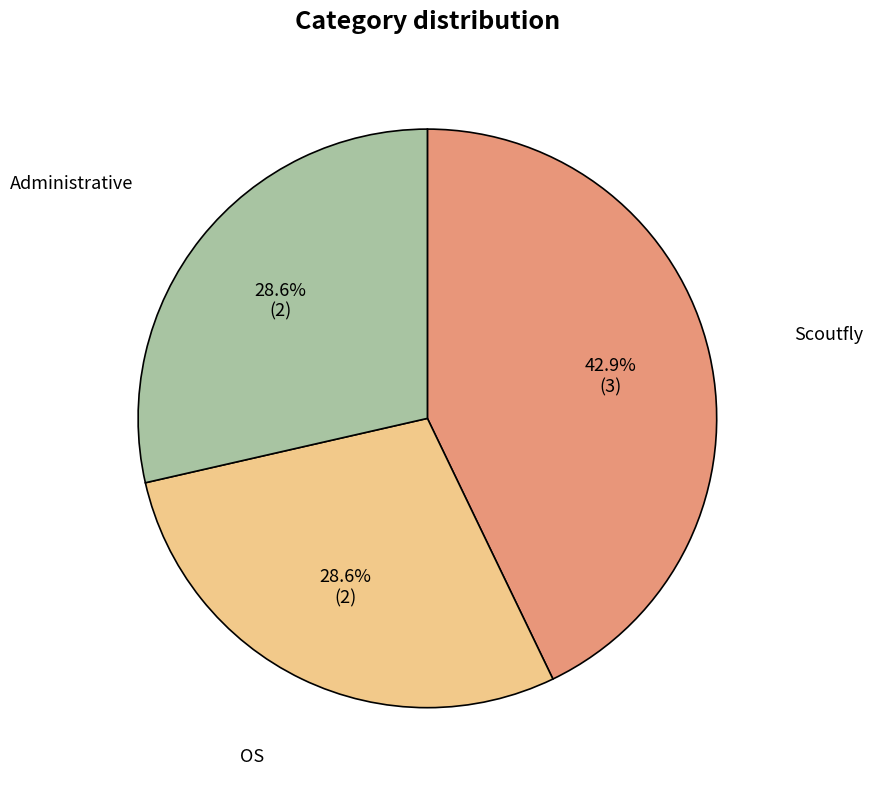

Approximately how many times larger is the value at OS compared to Administrative?

1.0